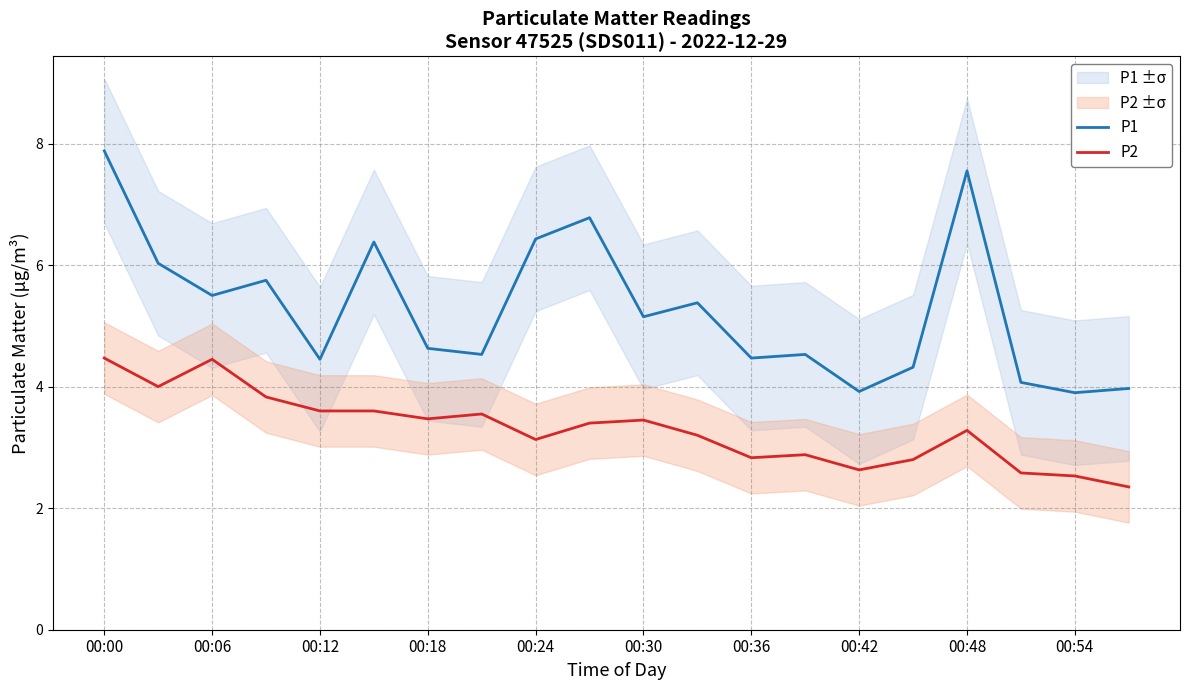

The P1 series shows 4.6 at 00:18. True or false?

True